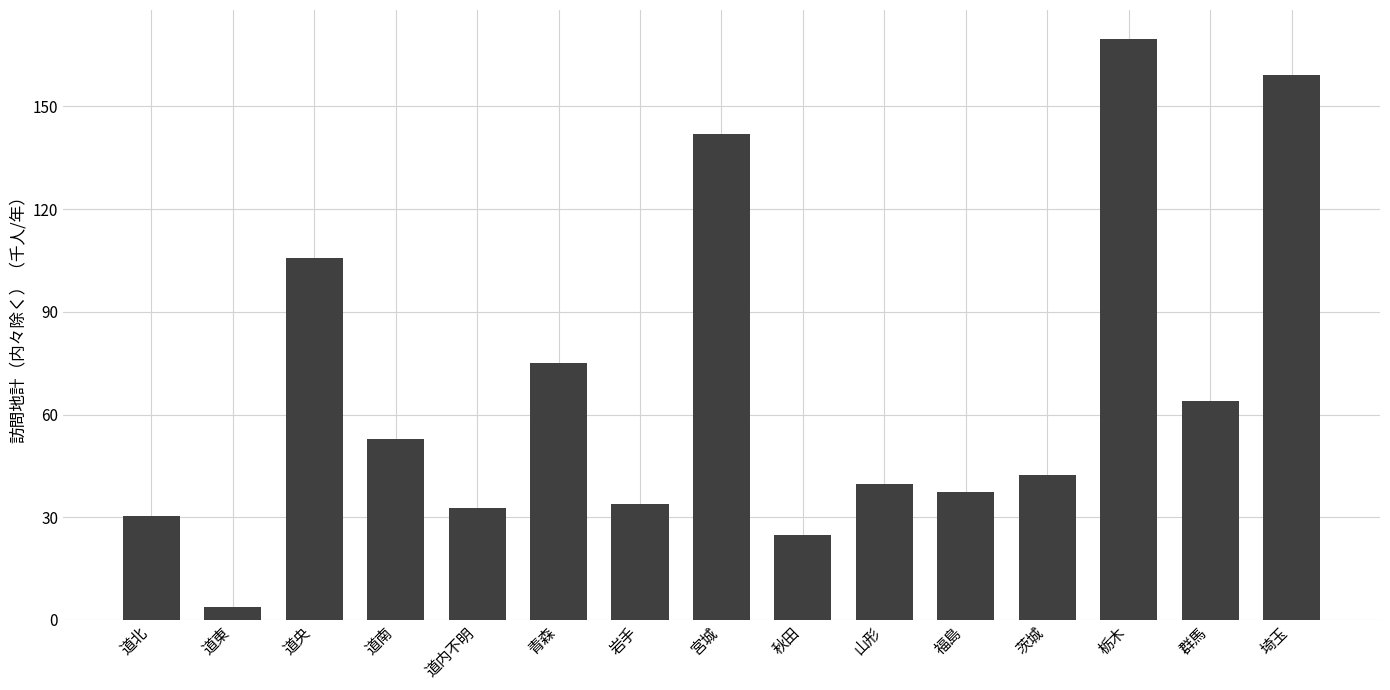

How many bars are there in total?

15